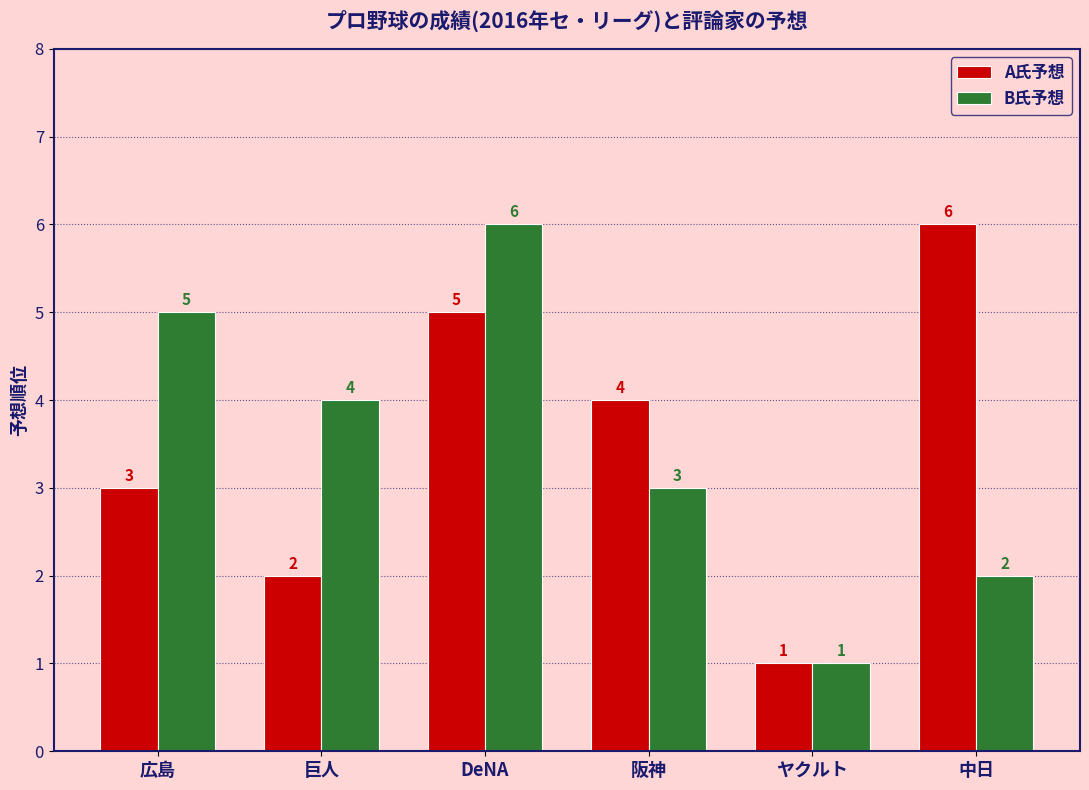

At which label does B氏予想 first exceed 4?

広島